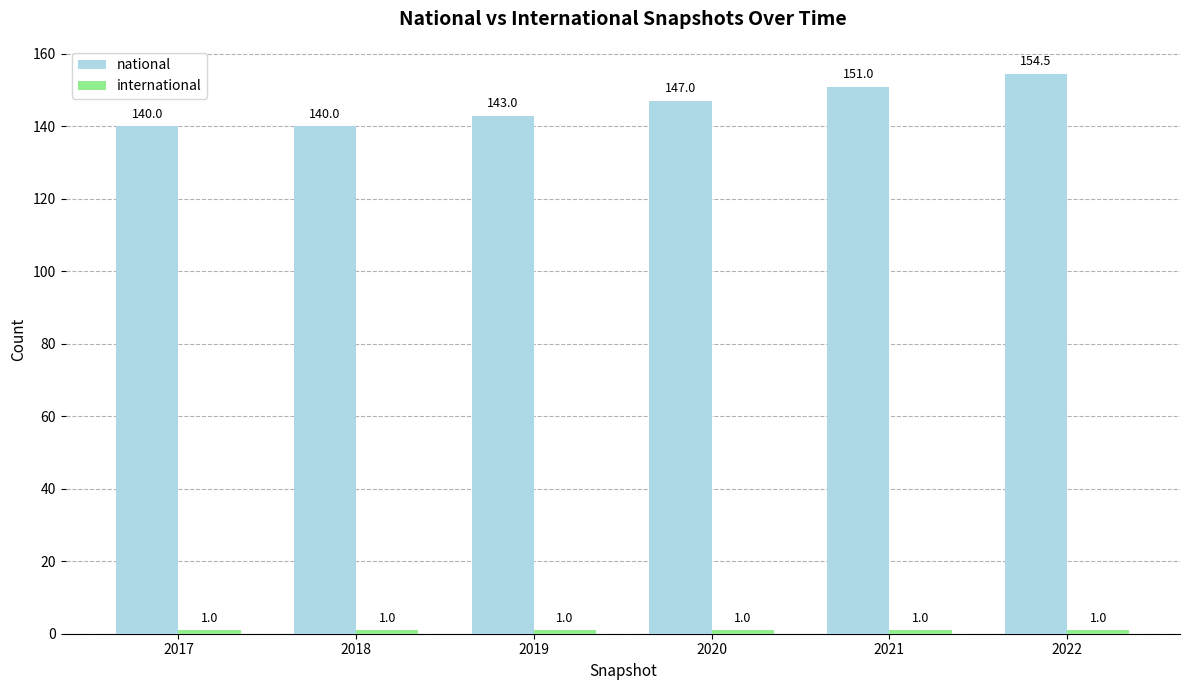

At which label is national closest to 147?

2020